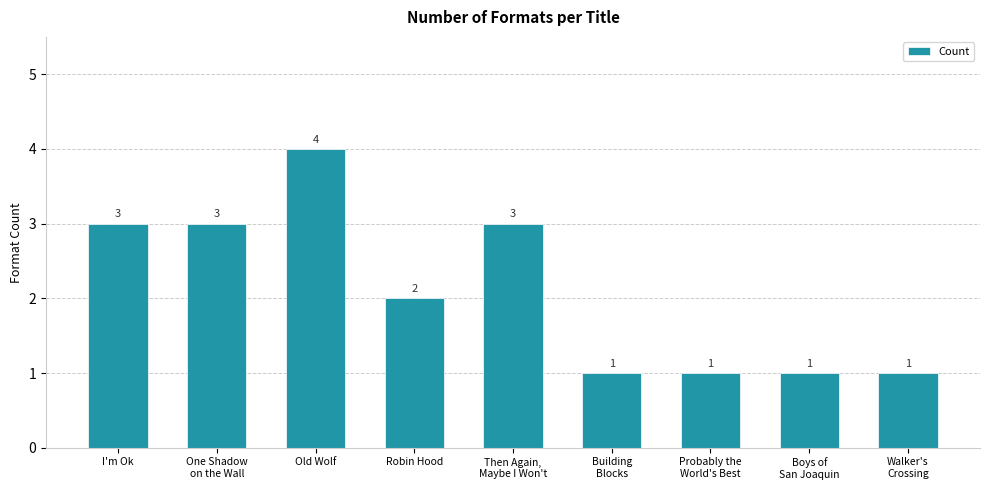

Where does the data first go above 2?

I'm Ok